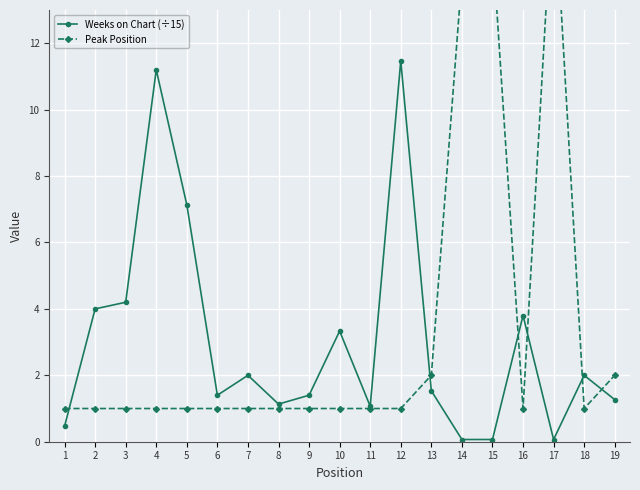

At which category is the sum across all series the highest?

17